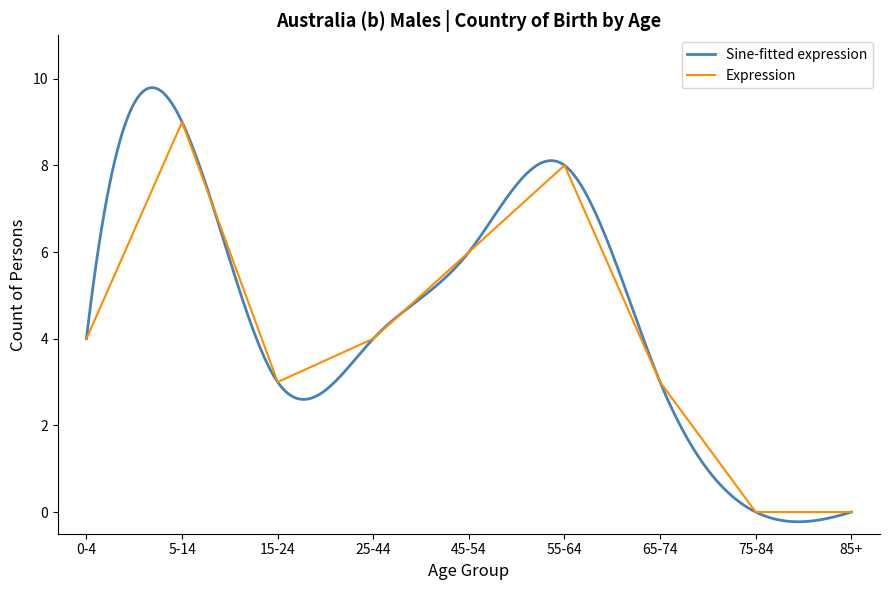

Rank the categories by value from highest to lowest.

5-14, 55-64, 45-54, 0-4, 25-44, 15-24, 65-74, 75-84, 85+